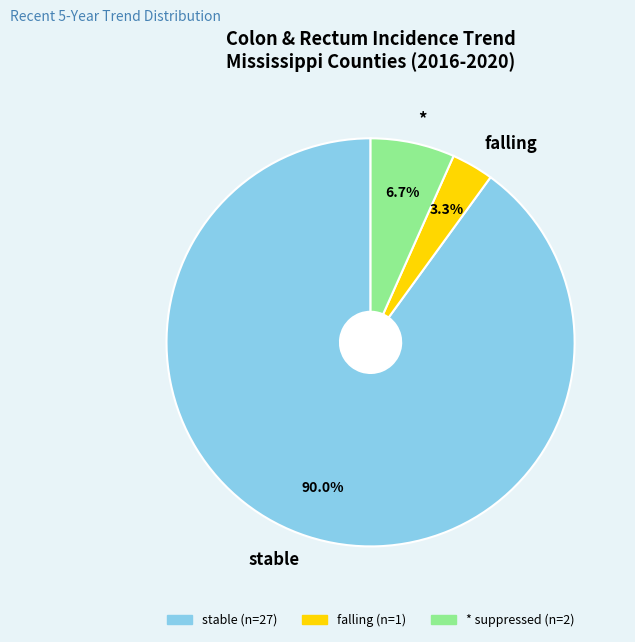

What is the largest slice in the pie chart?

stable